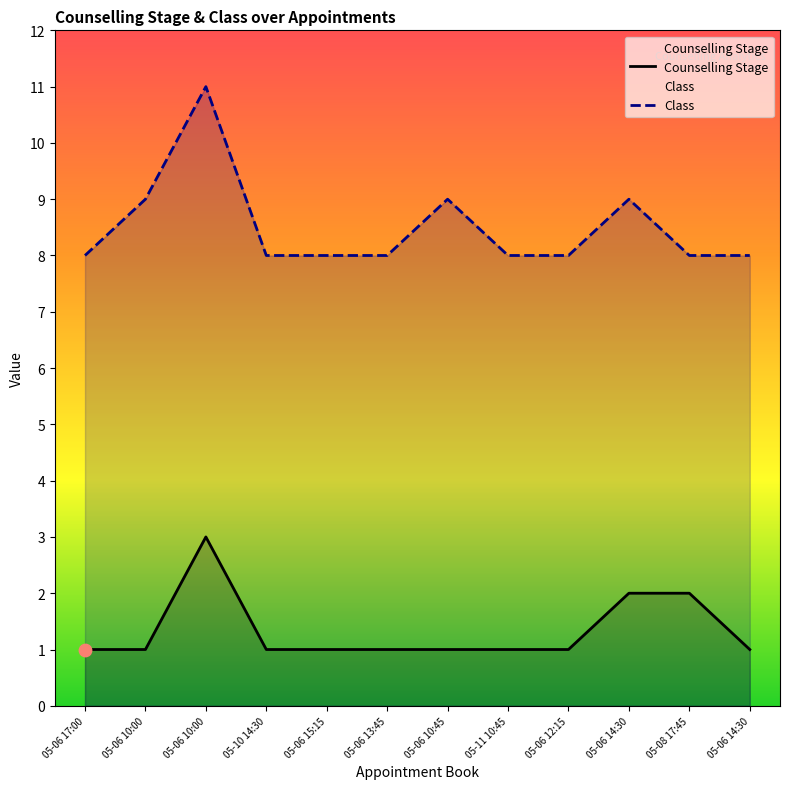

Which series has the largest total across all categories?

Class